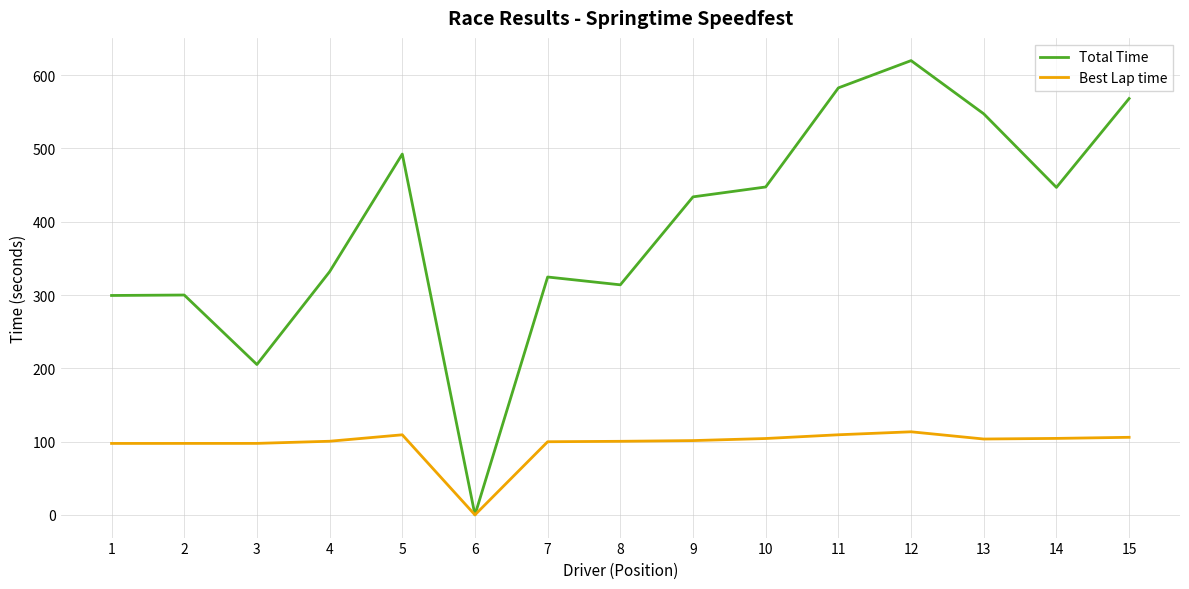

Which series has the largest range (max minus min)?

Total Time